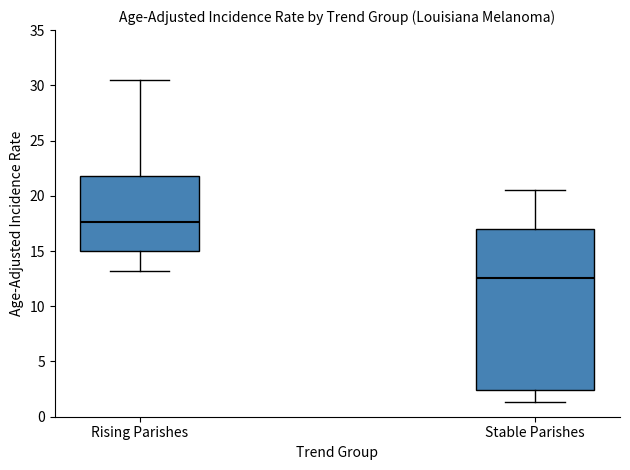

Reading left to right, transcribe this box plot: for each box, give where its median line is, the range the box spans, and where its two whiskers end, as read against the y-axis. The values are not printed on the chart, so give them approximately, as read against the axis.

Rising Parishes: median 17.5, box 15.0 to 22.0, whiskers 13.0 to 30.5
Stable Parishes: median 12.5, box 2.5 to 17.0, whiskers 1.5 to 20.5